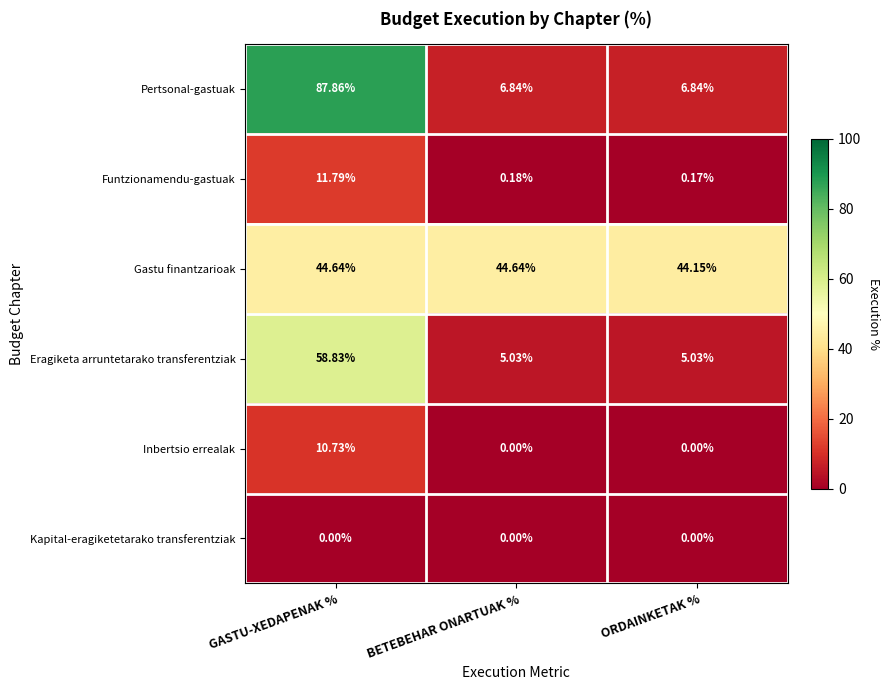

Where is Gastu finantzarioak nearest to the value 44?

ORDAINKETAK %